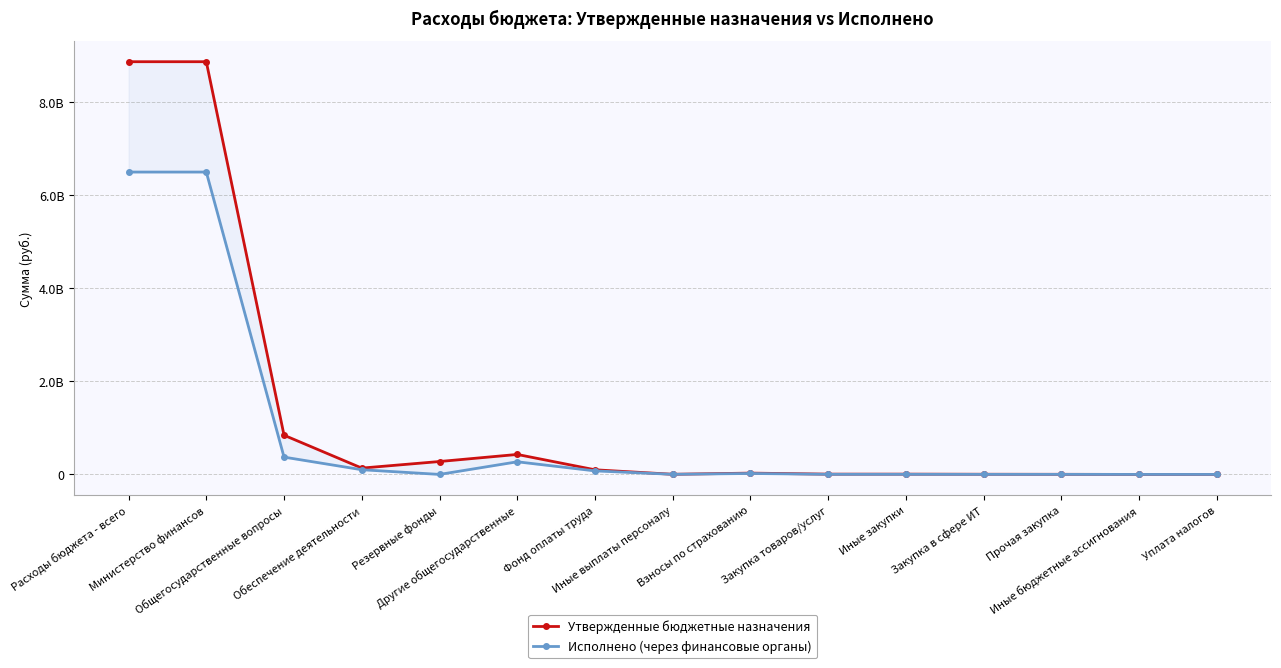

What is the label of the 12th point from the right?

Обеспечение деятельности